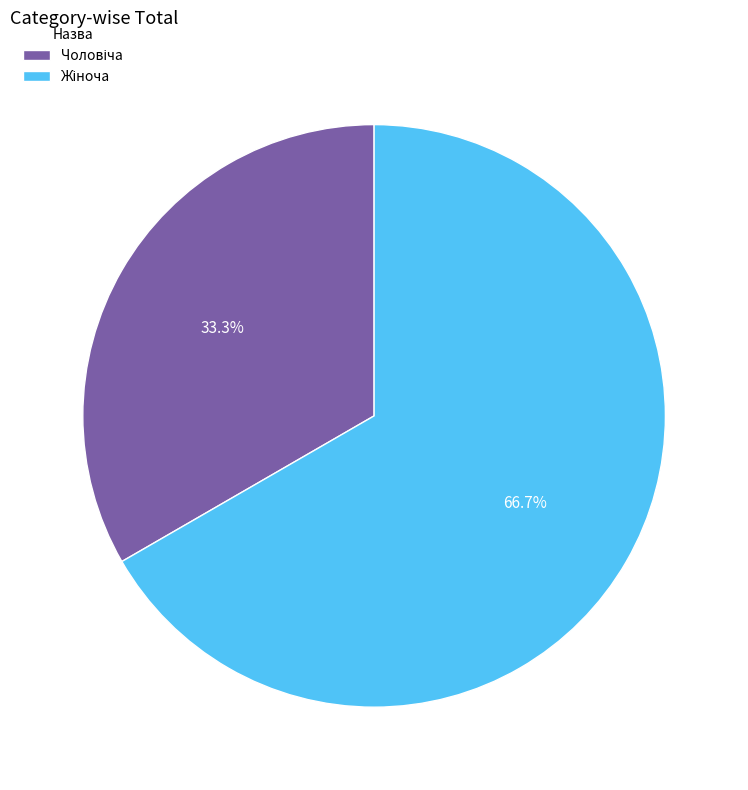

Is there a majority slice in this chart?

Yes